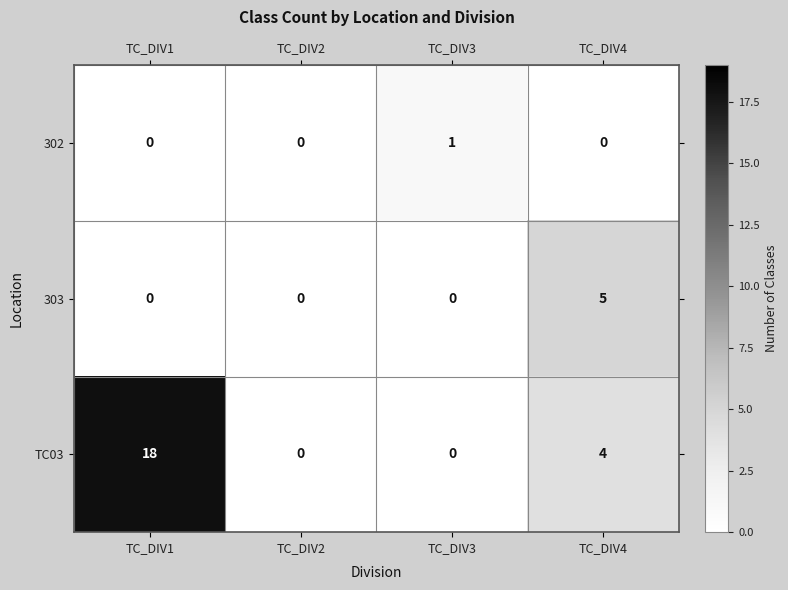

Reading left to right, list all the values displayed in this chart.

302: TC_DIV1=0	TC_DIV2=0	TC_DIV3=1	TC_DIV4=0
303: TC_DIV1=0	TC_DIV2=0	TC_DIV3=0	TC_DIV4=5
TC03: TC_DIV1=18	TC_DIV2=0	TC_DIV3=0	TC_DIV4=4